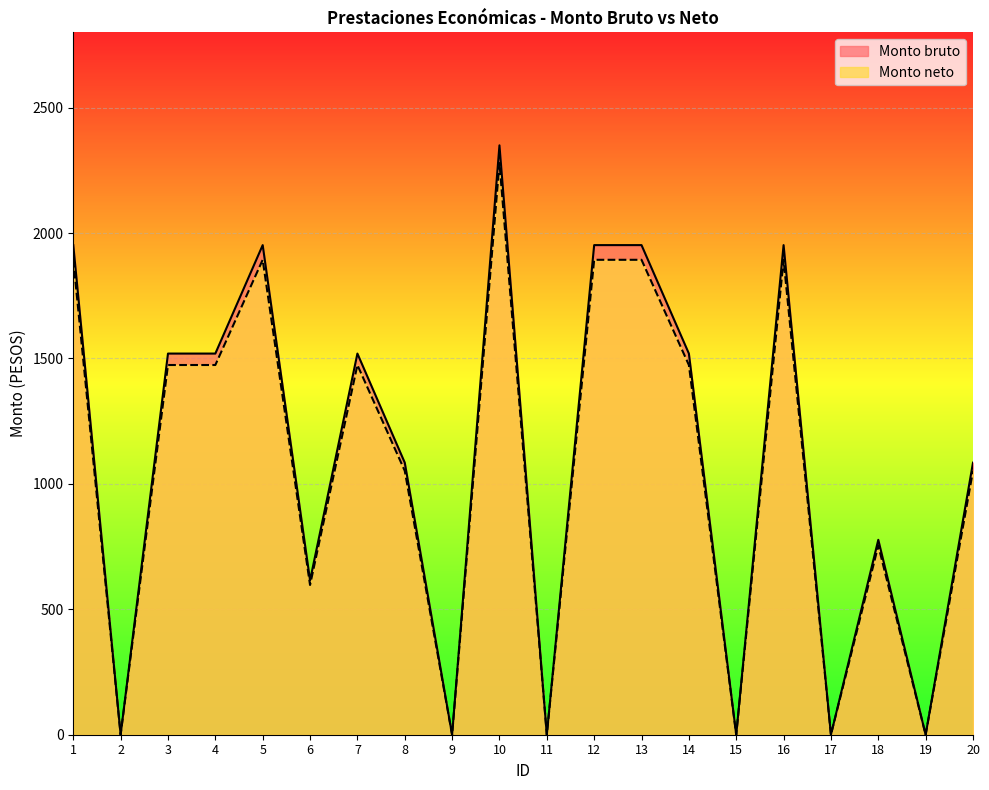

Does the chart display data point markers on the line(s)?

No